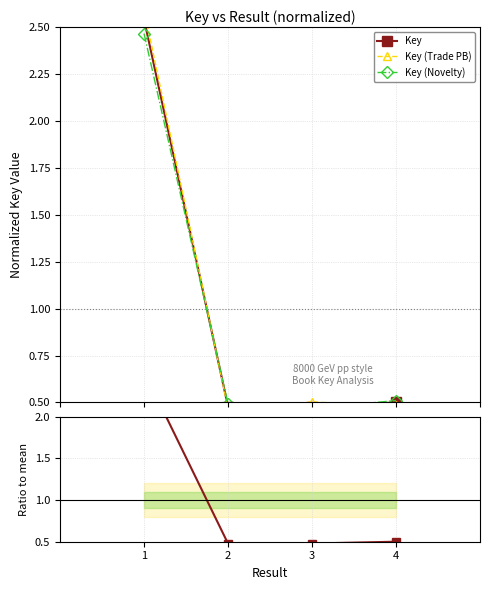

How many interior local valleys does the Key (Novelty) series have?

1